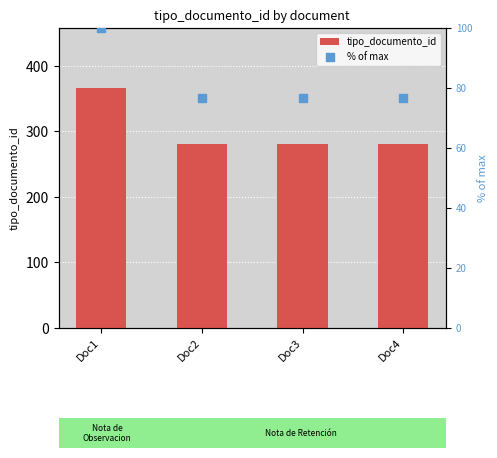

What is the total value across all series at Doc3?

356.5